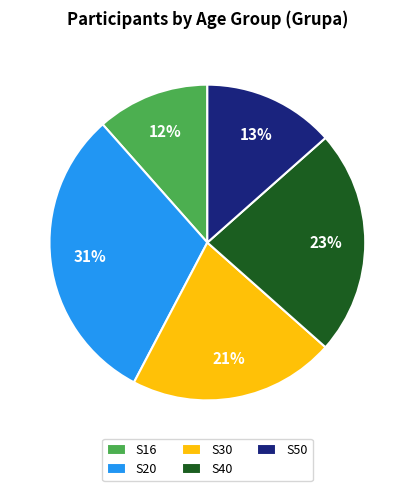

Do S50 and S16 together represent more than half of the pie?

No